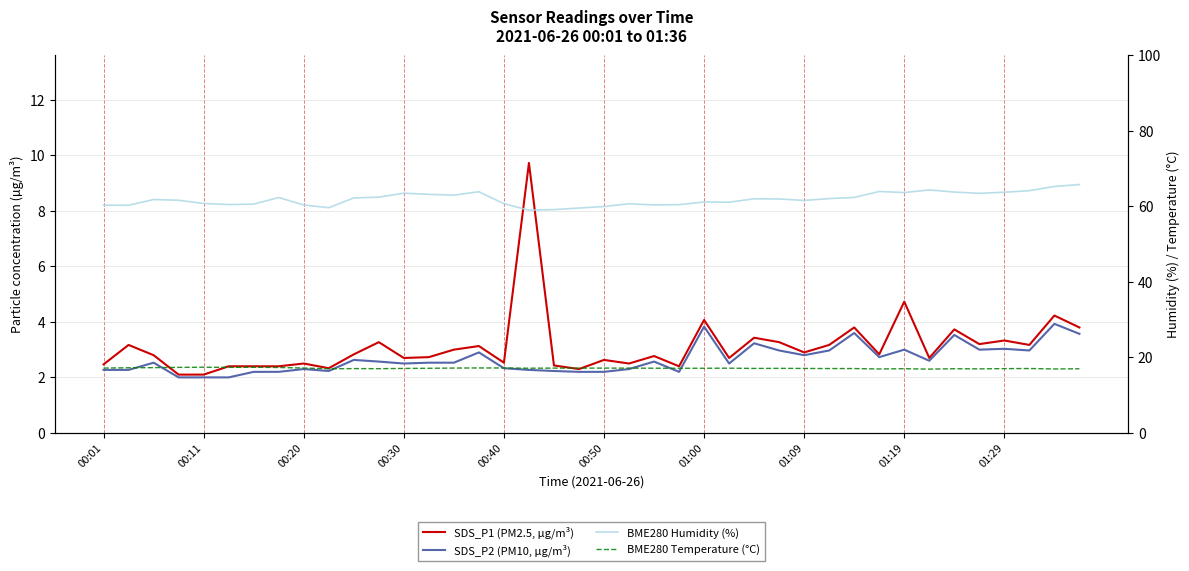

Which series changed the most between 28 and 34?

BME280 Humidity (%)